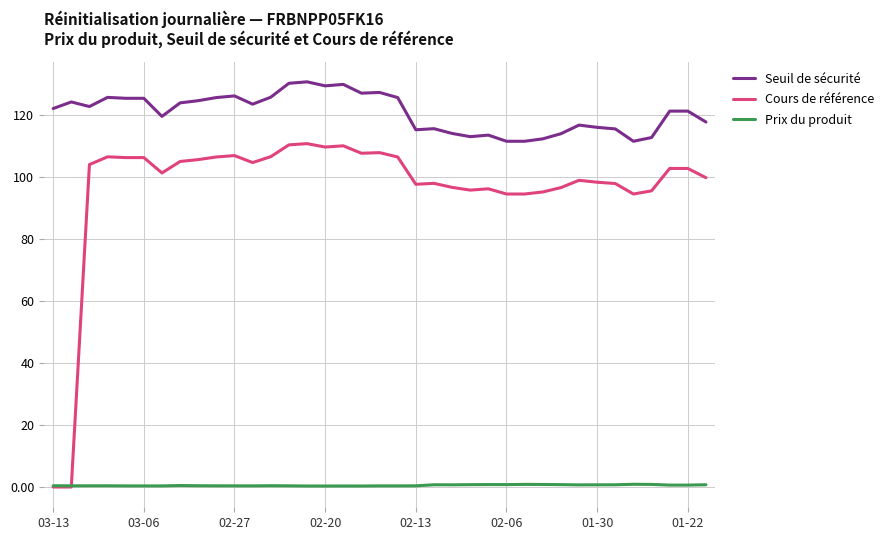

Which series has the widest spread of values?

Cours de référence